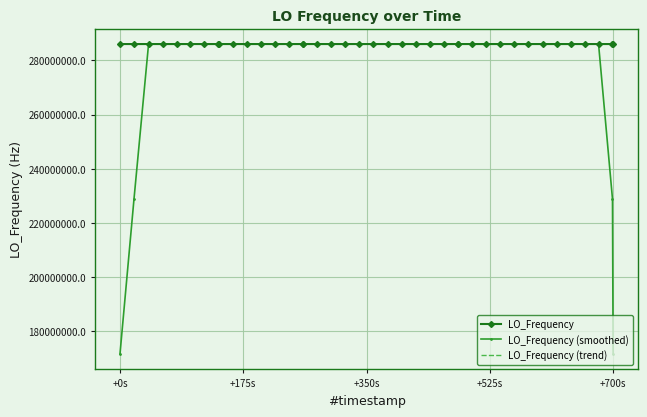

What is the greatest value displayed?

286047002.8